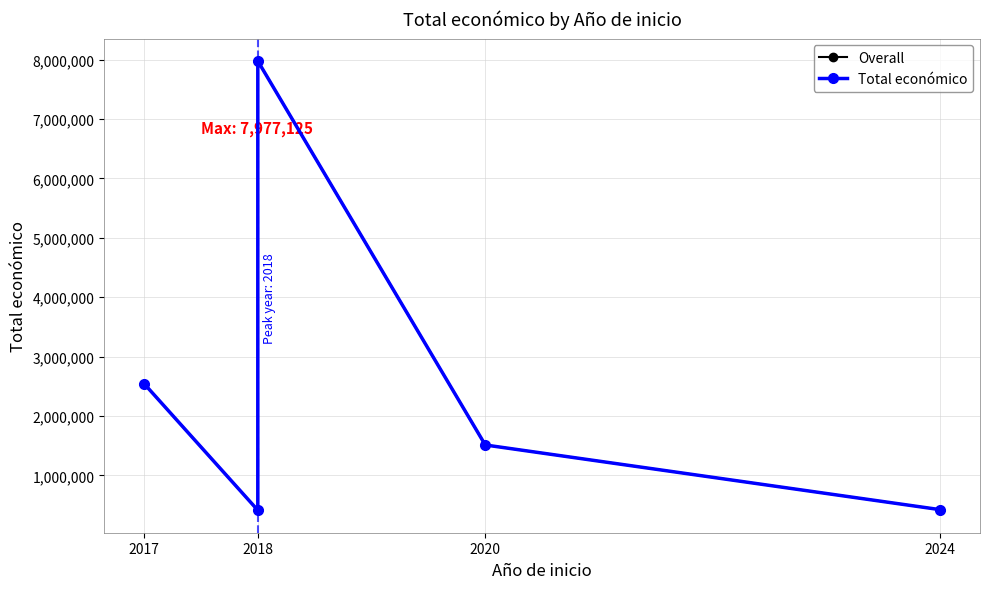

At which label is Total económico closest to 4195956?

2017